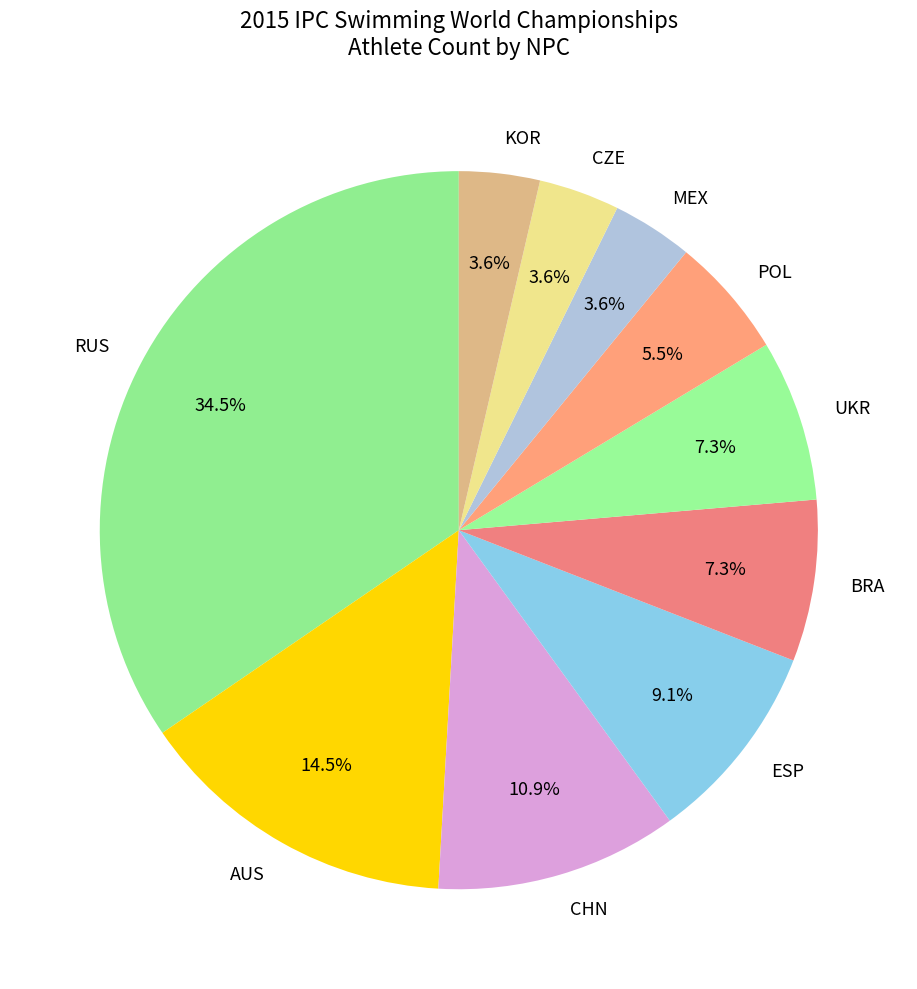

True or false: CHN accounts for 5% of the total.

False